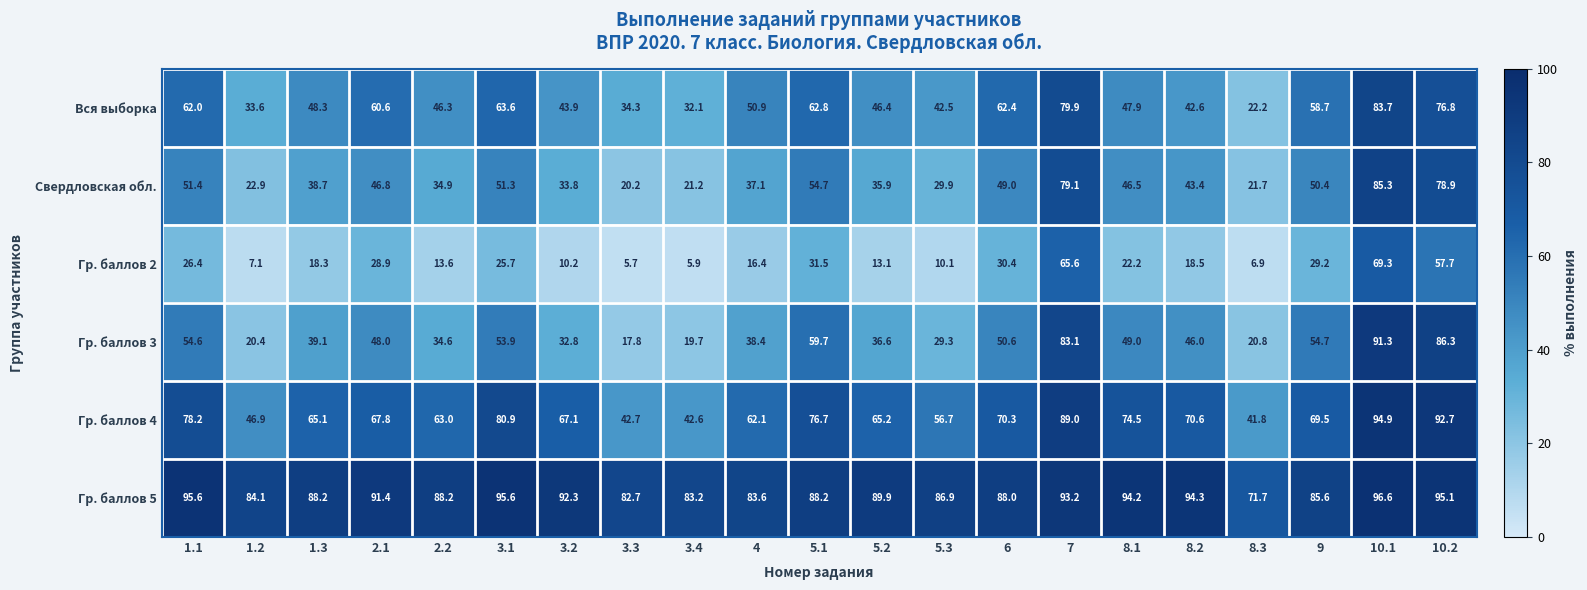

What is the maximum value shown in the chart?

96.6